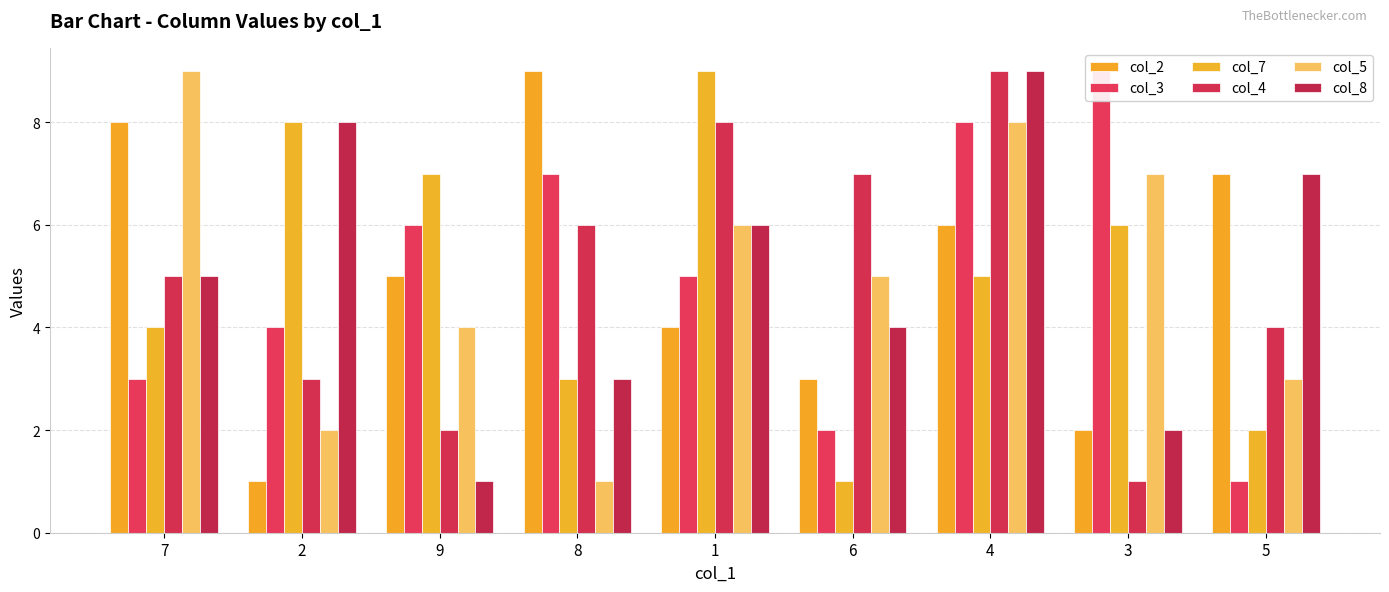

What are all the series names shown in the legend?

col_2, col_3, col_7, col_4, col_5, col_8